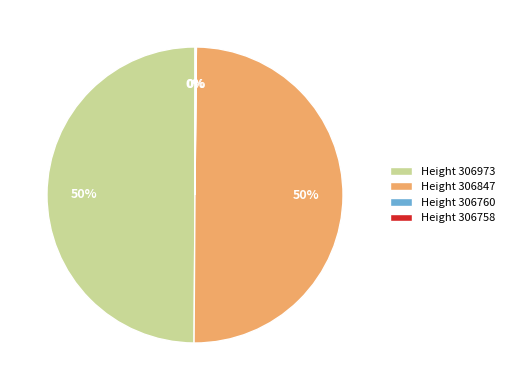

To the nearest percent, what portion does Height 306847 represent?

50%